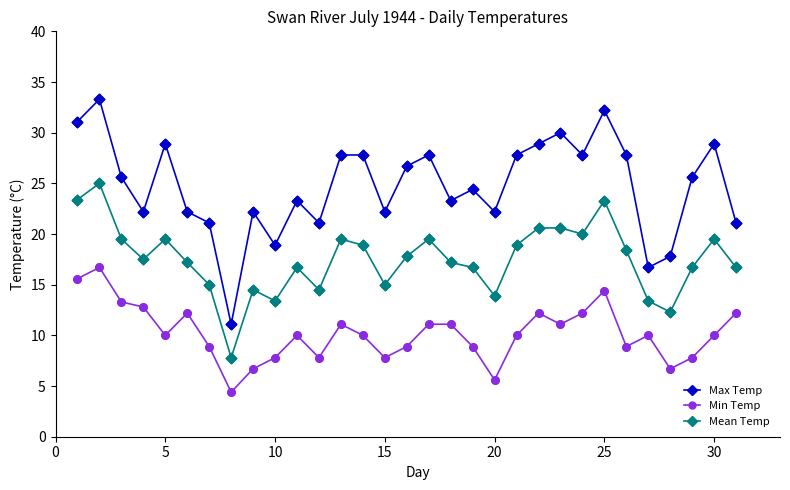

Which series has the widest spread of values?

Max Temp